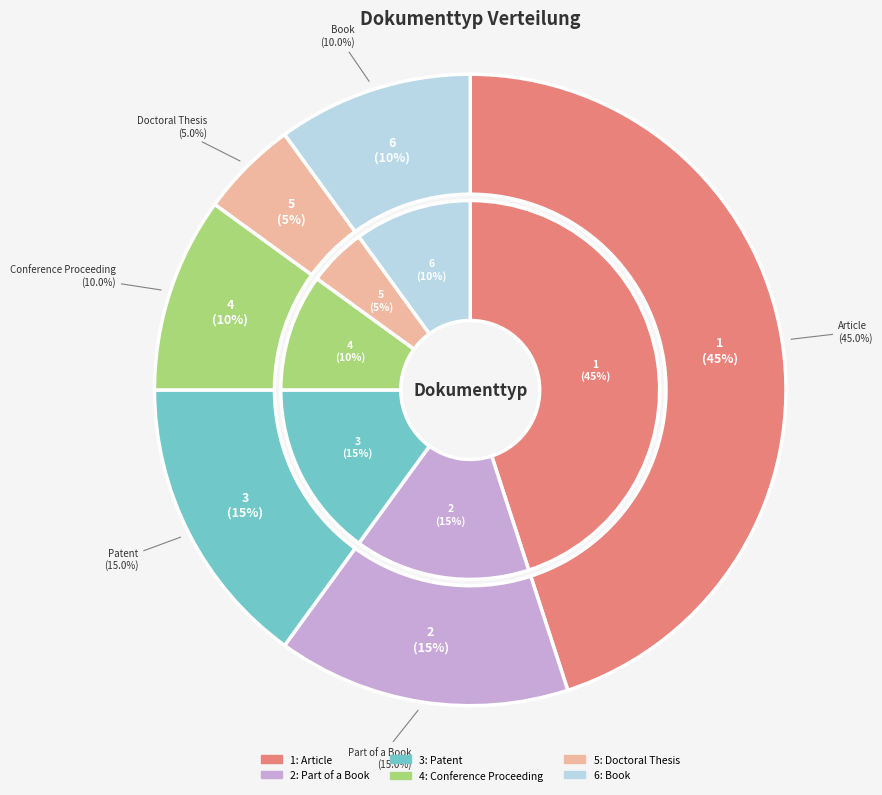

To the nearest percent, what is the difference between the largest and smallest slice percentages?

40%